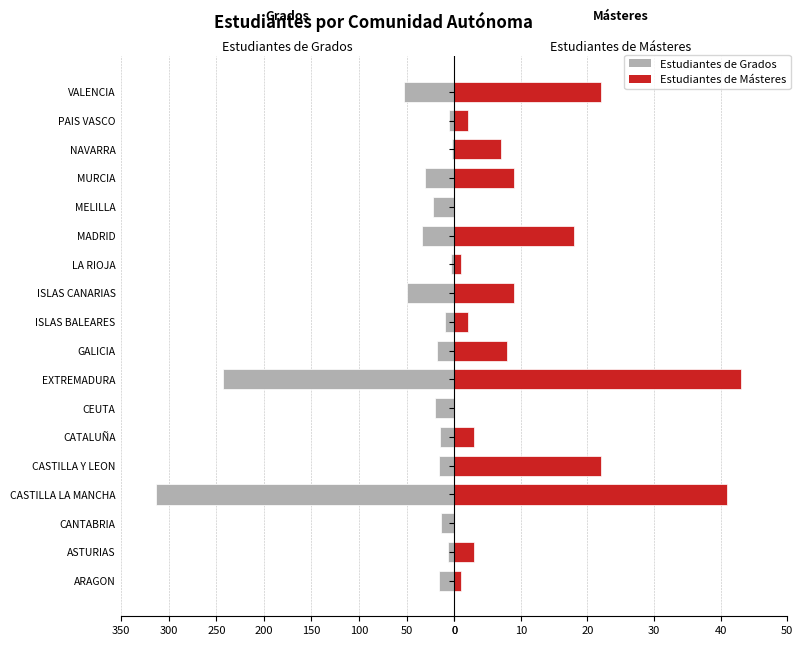

What is the difference between the maximum and second lowest values in the Estudiantes de Grados series?

310